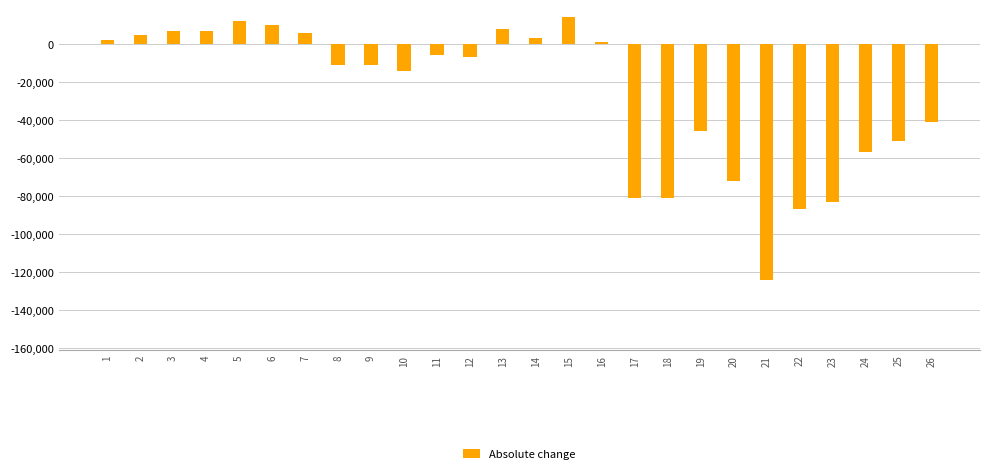

At which label is the value closest to -55000?

24